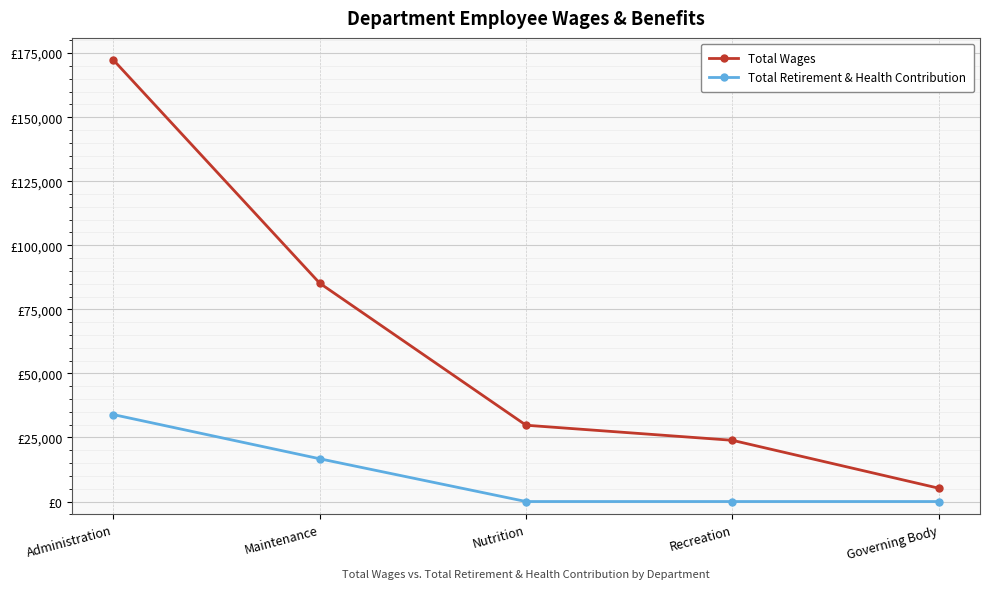

Which category has the highest value in the Total Wages series?

Administration